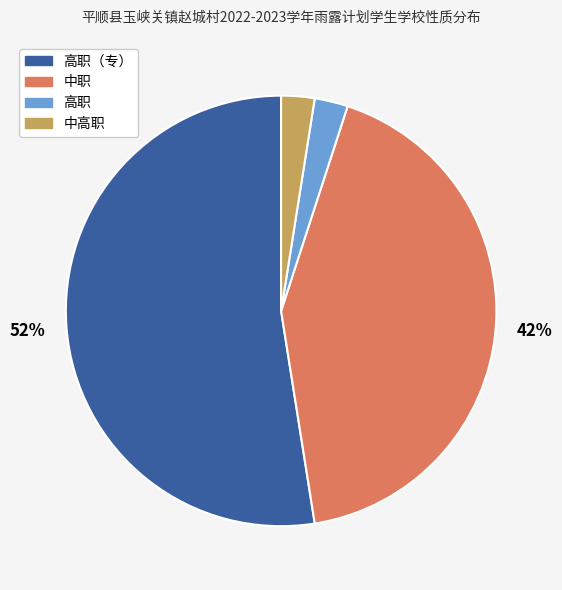

To the nearest percent, what is the average slice percentage?

25%